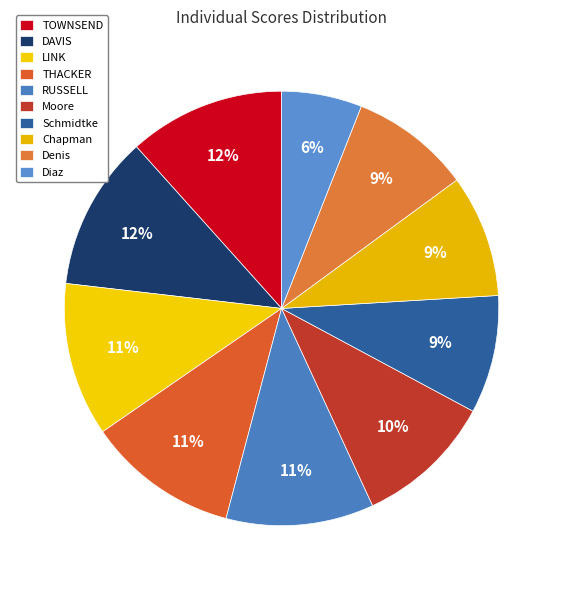

Rank the categories by value from lowest to highest.

Diaz, Schmidtke, Denis, Chapman, Moore, RUSSELL, THACKER, LINK, DAVIS, TOWNSEND